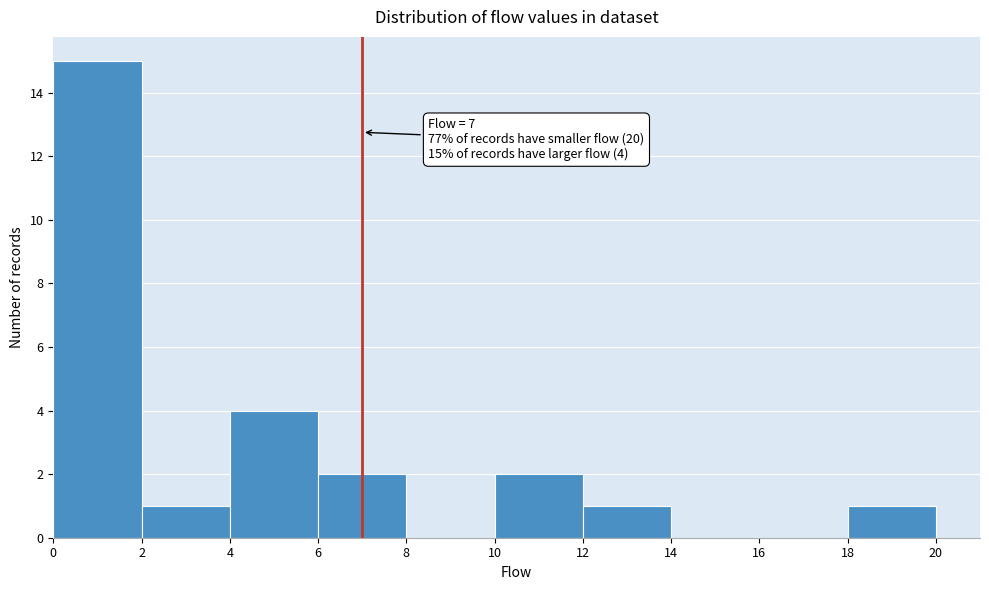

Which range on the x-axis has the tallest bar?

0 to 2